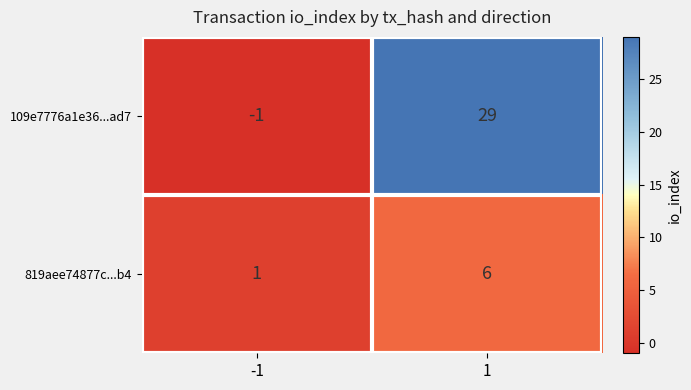

At which category is the sum across all series the highest?

1